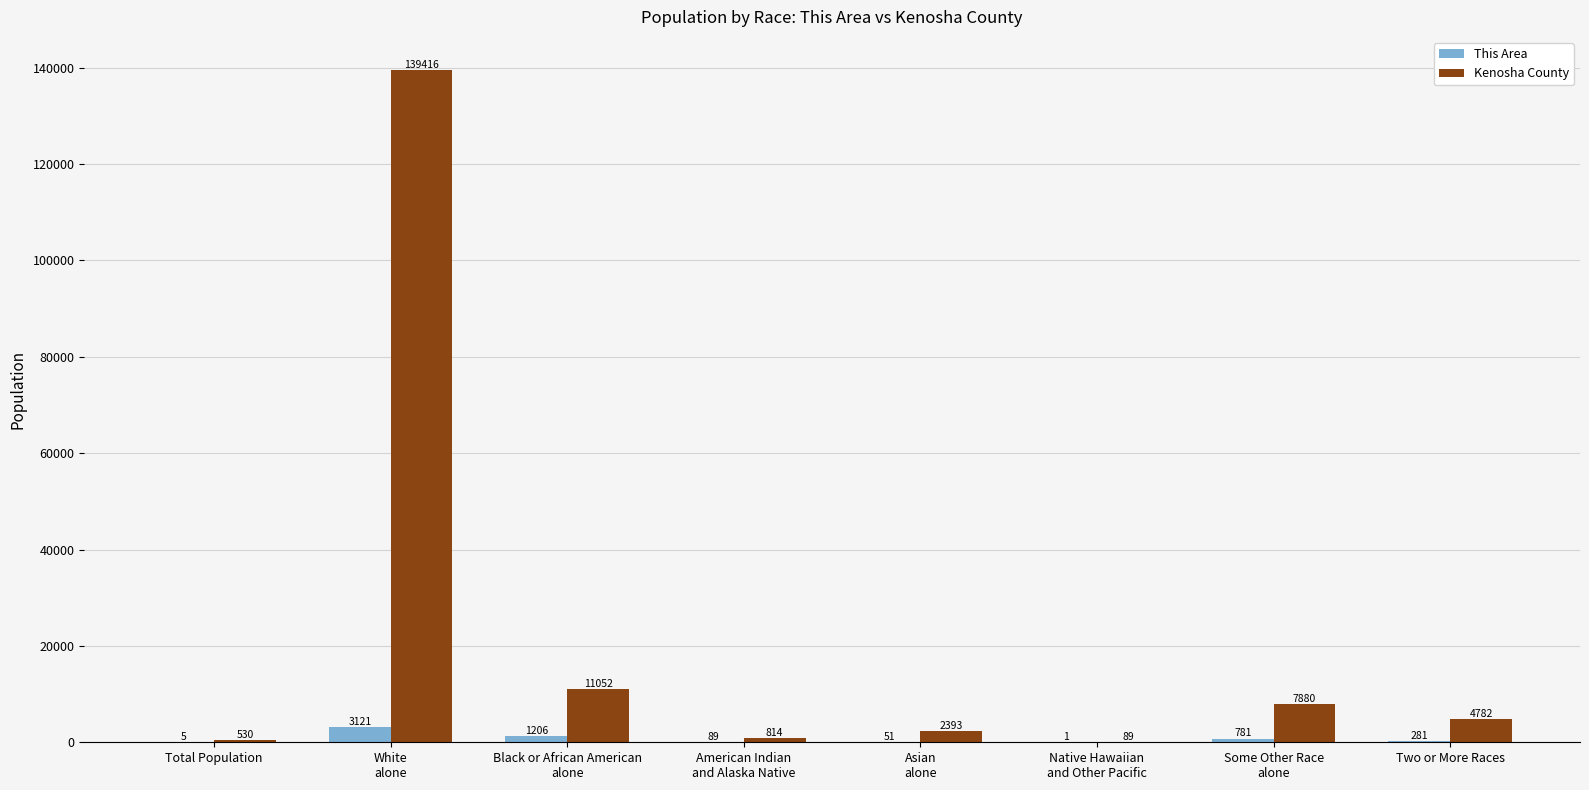

How many categories are shown in the chart?

8